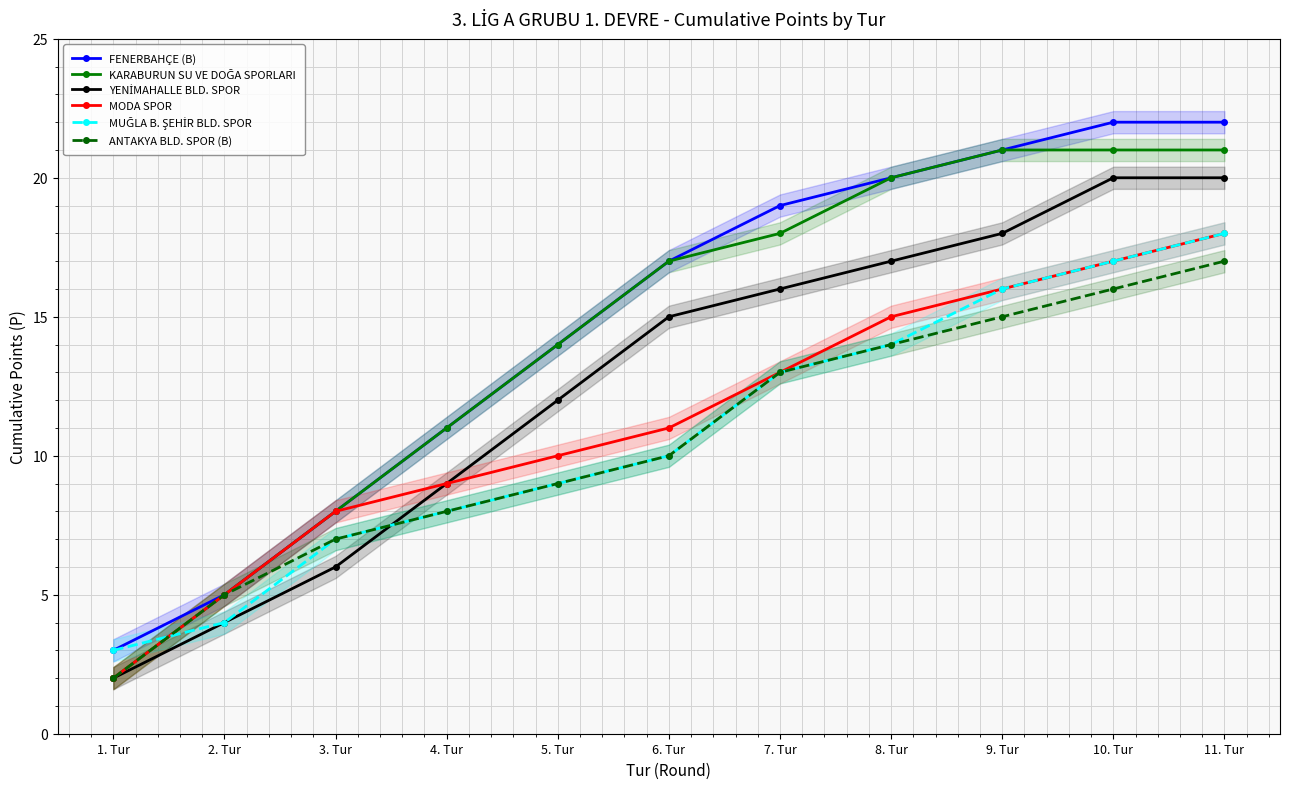

The value of KARABURUN SU VE DOĞA SPORLARI at 5. Tur is 22. True or false?

False